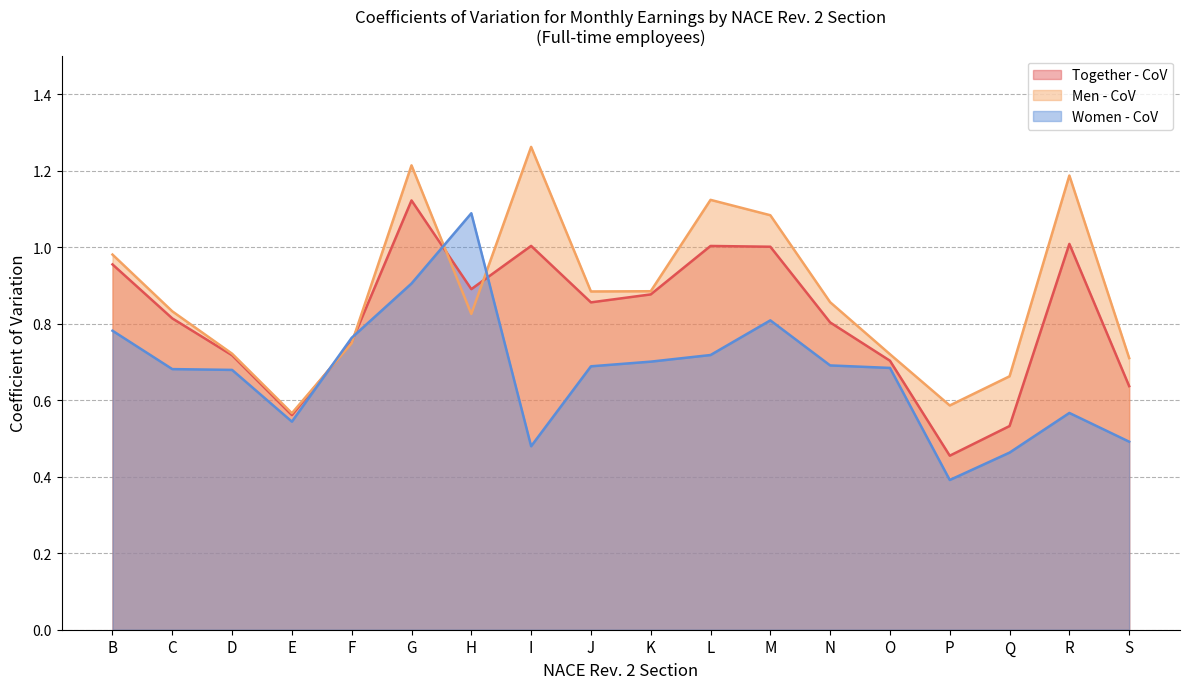

Which category has the lowest value in the Women - CoV series?

P